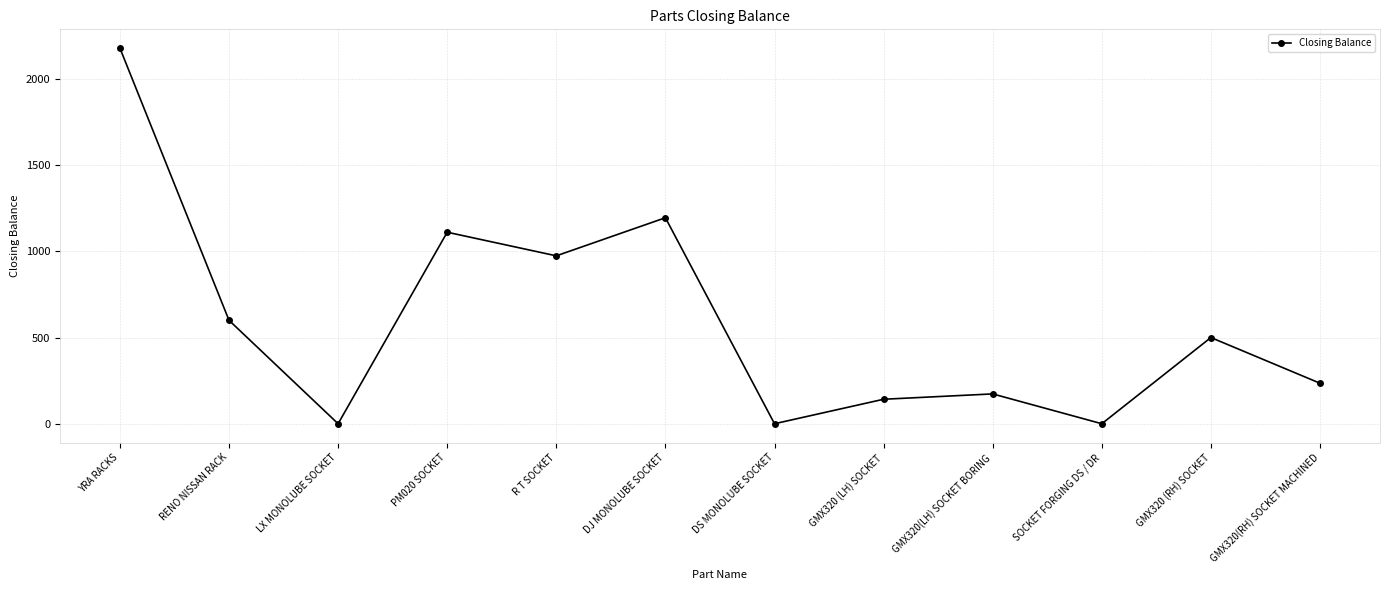

What is the difference between the maximum and minimum values?

2179